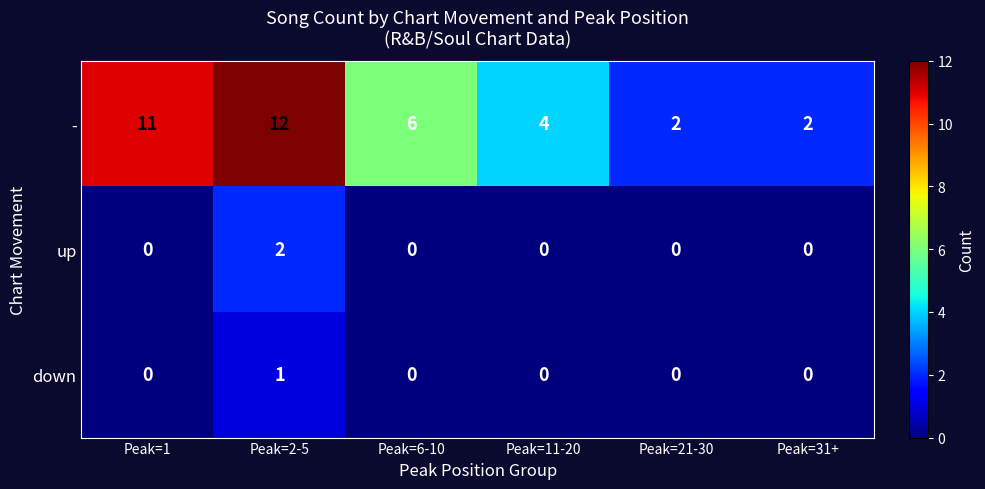

What is the difference between the second highest and second lowest values in the - series?

9